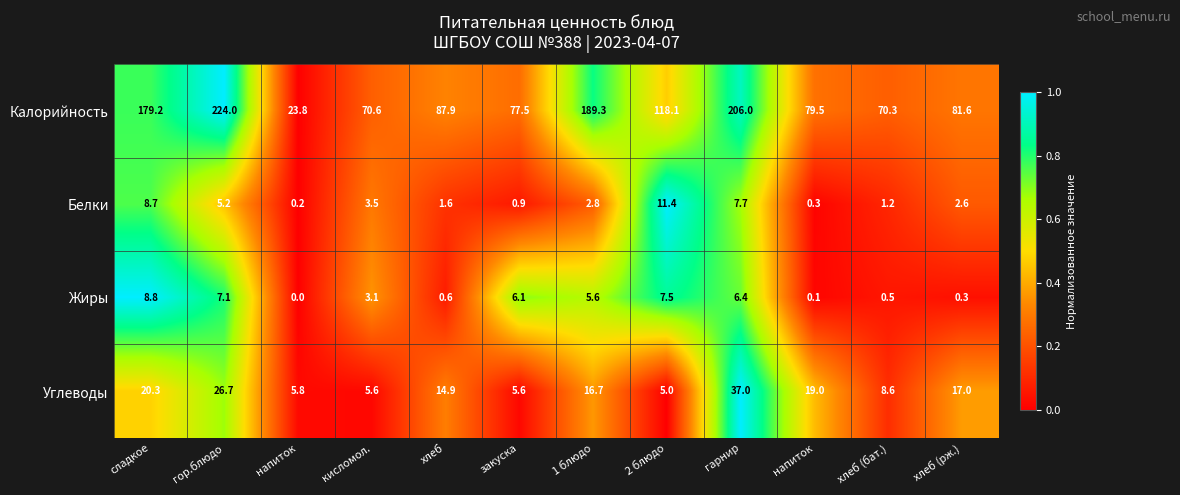

How many values in the Белки series are below 2?

5